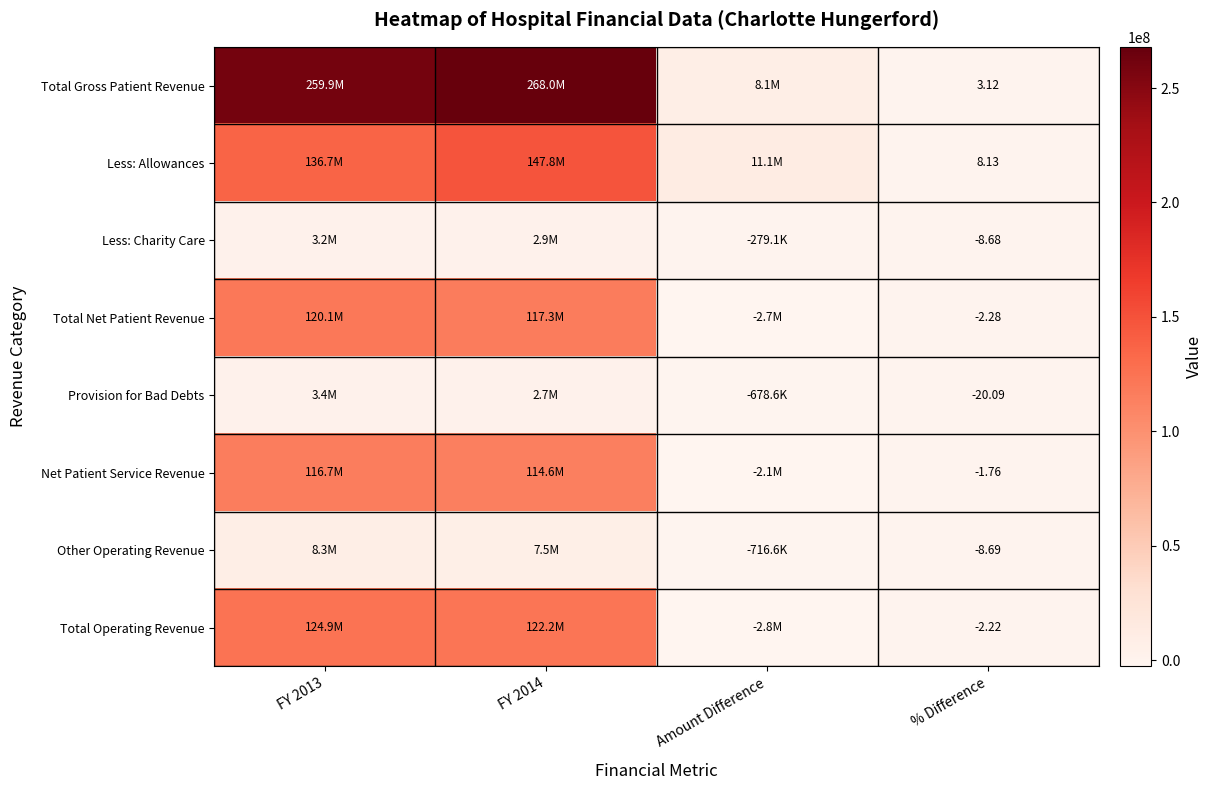

What is the greatest value displayed?

268038155.0